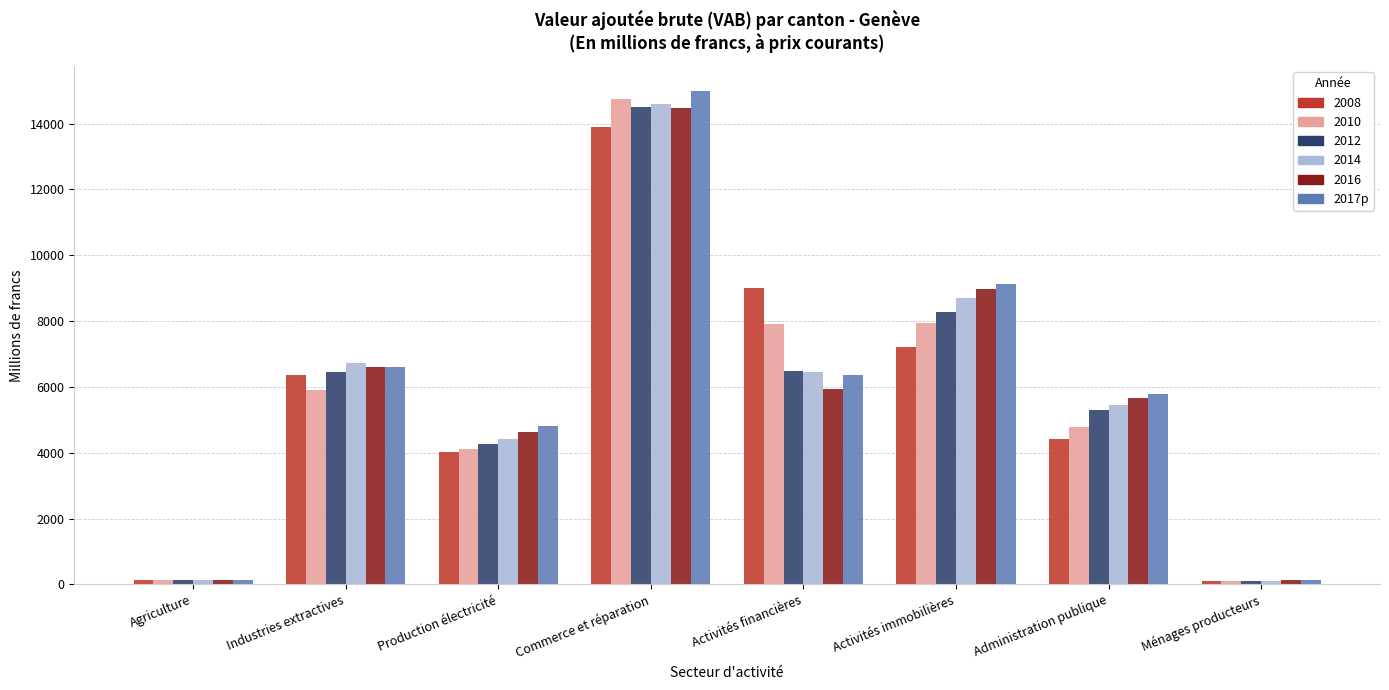

What is the maximum value for 2008?

13883.6